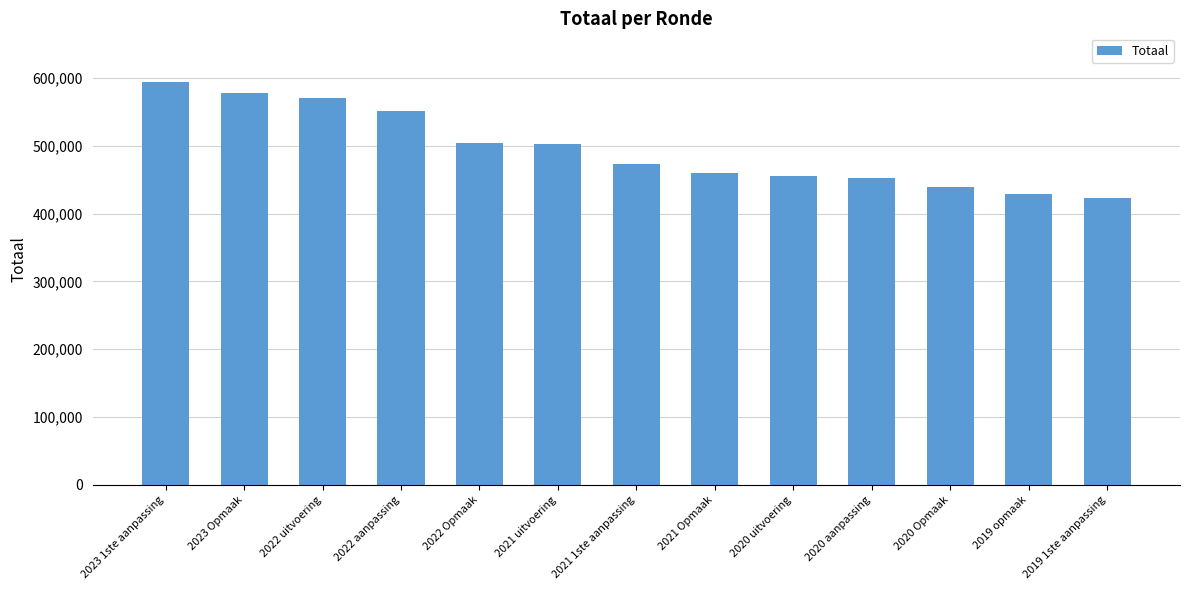

Between 2023 1ste aanpassing and 2020 Opmaak, which is larger?

2023 1ste aanpassing